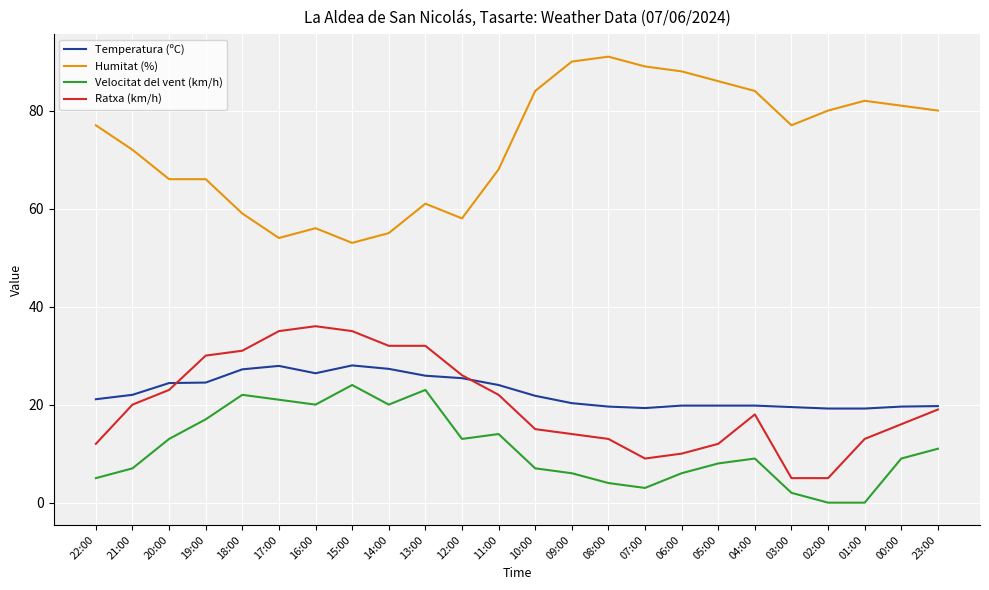

What is the difference between the second highest and minimum values in the Humitat (%) series?

37.0